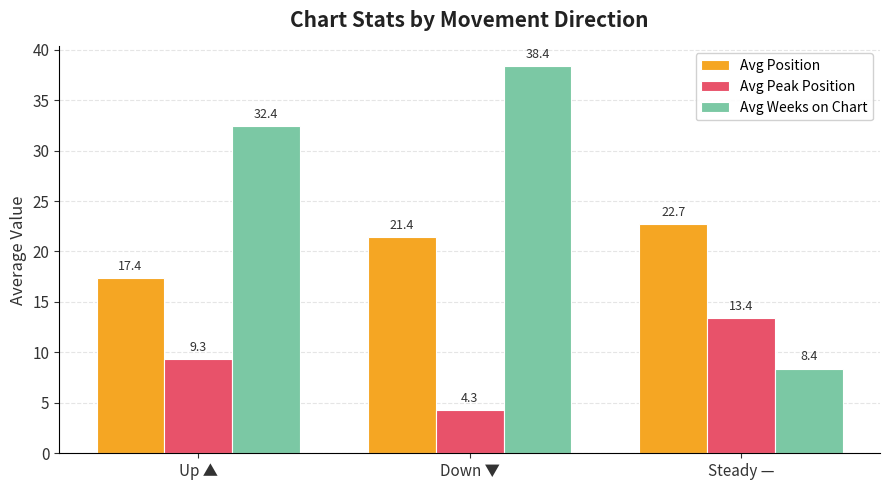

What are all the series names shown in the legend?

Avg Position, Avg Peak Position, Avg Weeks on Chart